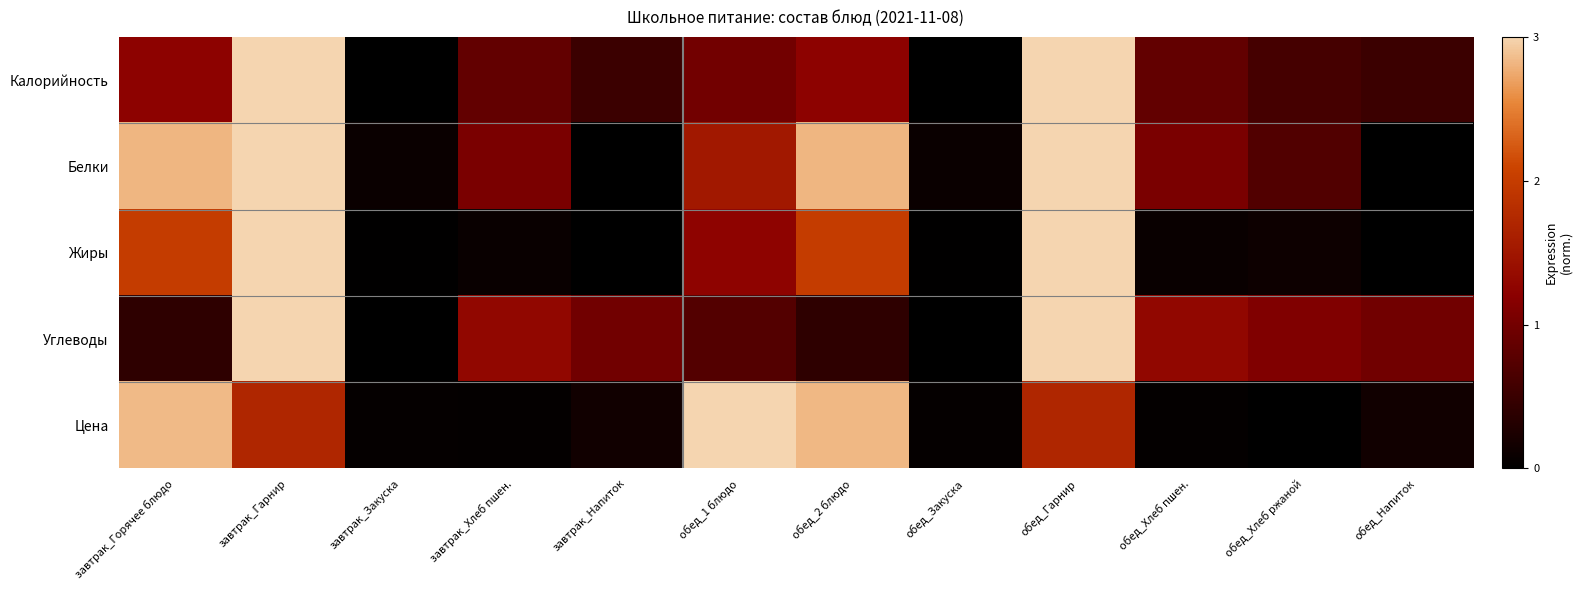

Reading left to right, what are all the values shown in this chart?

Калорийность: завтрак_Горячее блюдо=1.2	завтрак_Гарнир=3.0	завтрак_Закуска=0.0	завтрак_Хлеб пшен.=0.9	завтрак_Напиток=0.5	обед_1 блюдо=1.0	обед_2 блюдо=1.2	обед_Закуска=0.0	обед_Гарнир=3.0	обед_Хлеб пшен.=0.9	обед_Хлеб ржаной=0.6	обед_Напиток=0.5
Белки: завтрак_Горячее блюдо=2.8	завтрак_Гарнир=3.0	завтрак_Закуска=0.1	завтрак_Хлеб пшен.=1.1	завтрак_Напиток=0.0	обед_1 блюдо=1.5	обед_2 блюдо=2.8	обед_Закуска=0.1	обед_Гарнир=3.0	обед_Хлеб пшен.=1.1	обед_Хлеб ржаной=0.7	обед_Напиток=0.0
Жиры: завтрак_Горячее блюдо=2.0	завтрак_Гарнир=3.0	завтрак_Закуска=0.0	завтрак_Хлеб пшен.=0.1	завтрак_Напиток=0.0	обед_1 блюдо=1.2	обед_2 блюдо=2.0	обед_Закуска=0.0	обед_Гарнир=3.0	обед_Хлеб пшен.=0.1	обед_Хлеб ржаной=0.1	обед_Напиток=0.0
Углеводы: завтрак_Горячее блюдо=0.4	завтрак_Гарнир=3.0	завтрак_Закуска=0.0	завтрак_Хлеб пшен.=1.3	завтрак_Напиток=1.0	обед_1 блюдо=0.7	обед_2 блюдо=0.4	обед_Закуска=0.0	обед_Гарнир=3.0	обед_Хлеб пшен.=1.3	обед_Хлеб ржаной=1.1	обед_Напиток=1.0
Цена: завтрак_Горячее блюдо=2.8	завтрак_Гарнир=1.7	завтрак_Закуска=0.1	завтрак_Хлеб пшен.=0.0	завтрак_Напиток=0.2	обед_1 блюдо=3.0	обед_2 блюдо=2.8	обед_Закуска=0.1	обед_Гарнир=1.7	обед_Хлеб пшен.=0.0	обед_Хлеб ржаной=0.0	обед_Напиток=0.2